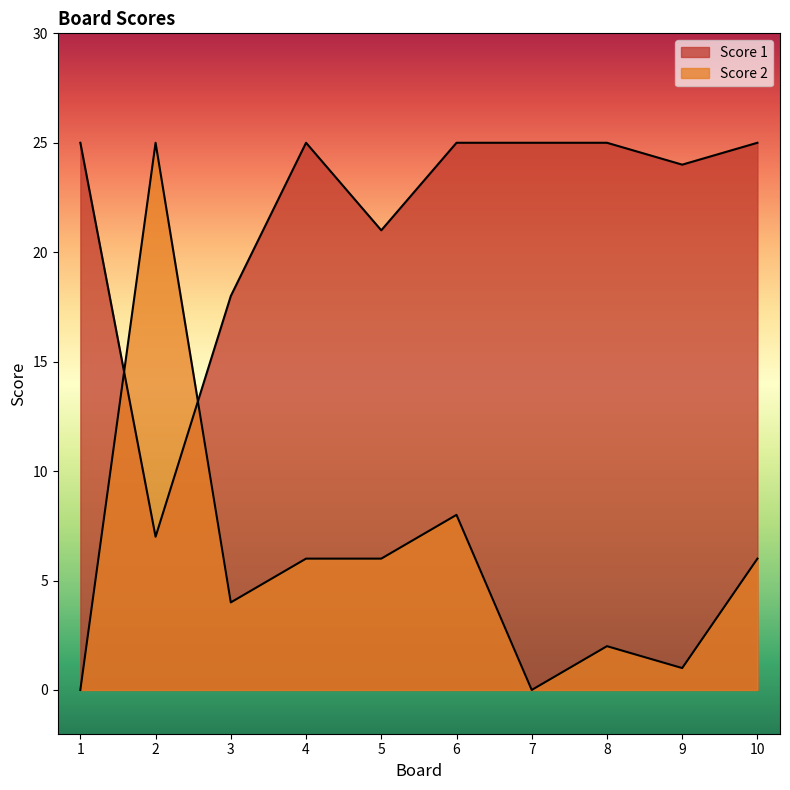

Does the chart display data point markers on the line(s)?

No